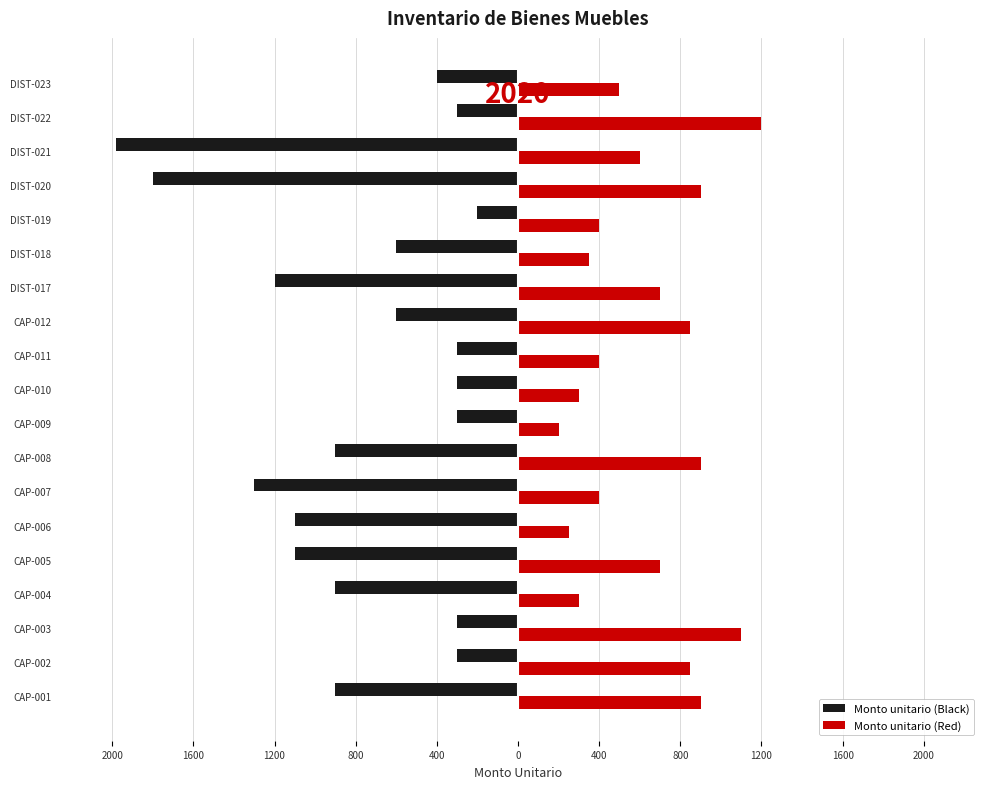

List the series in order of their peak value, lowest first.

Monto unitario (Black), Monto unitario (Red)